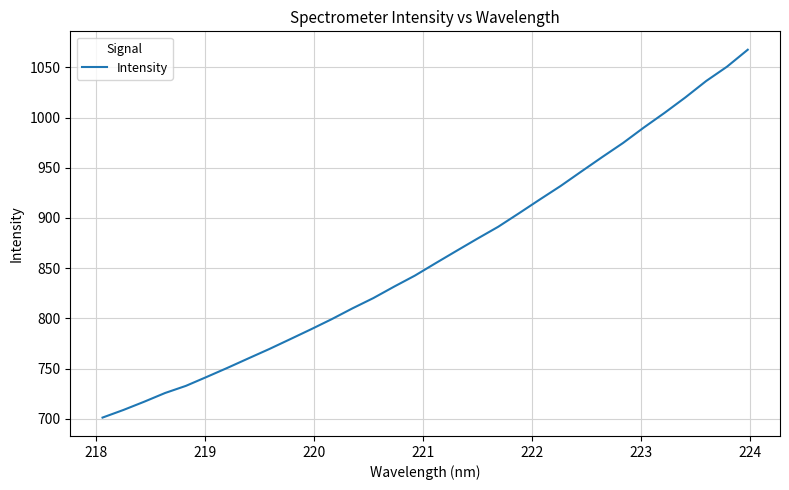

What is the smallest value displayed?

701.3